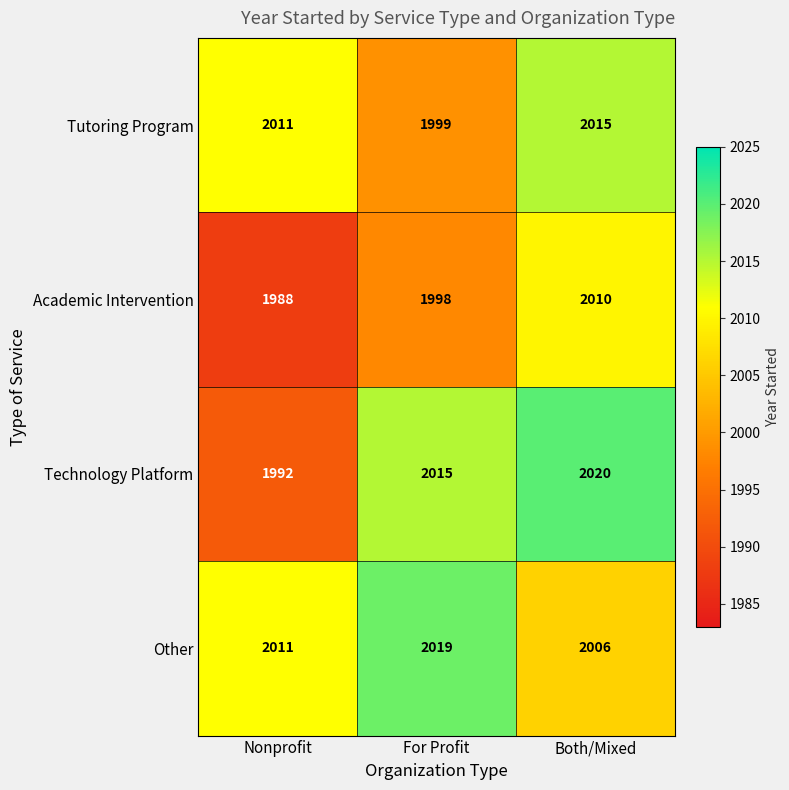

What is the lowest value of the Tutoring Program series?

1999